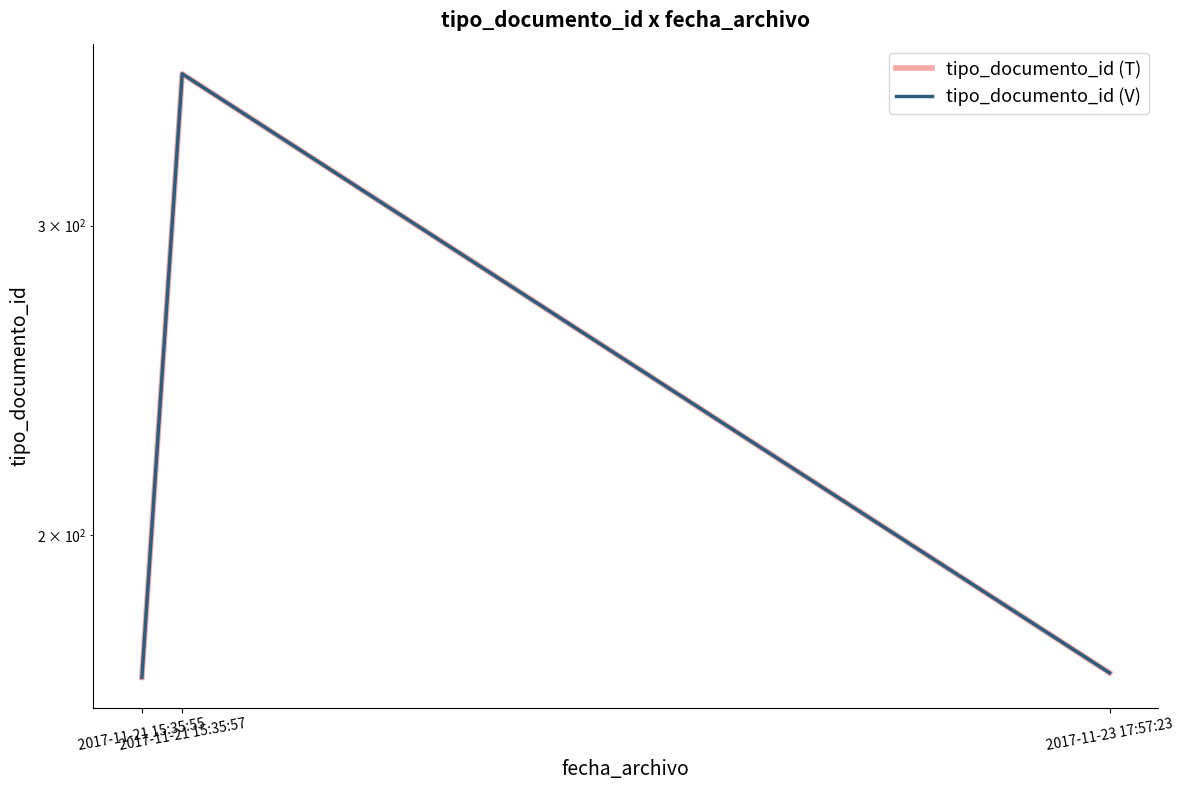

At which category is the sum across all series the highest?

2017-11-21 15:35:57